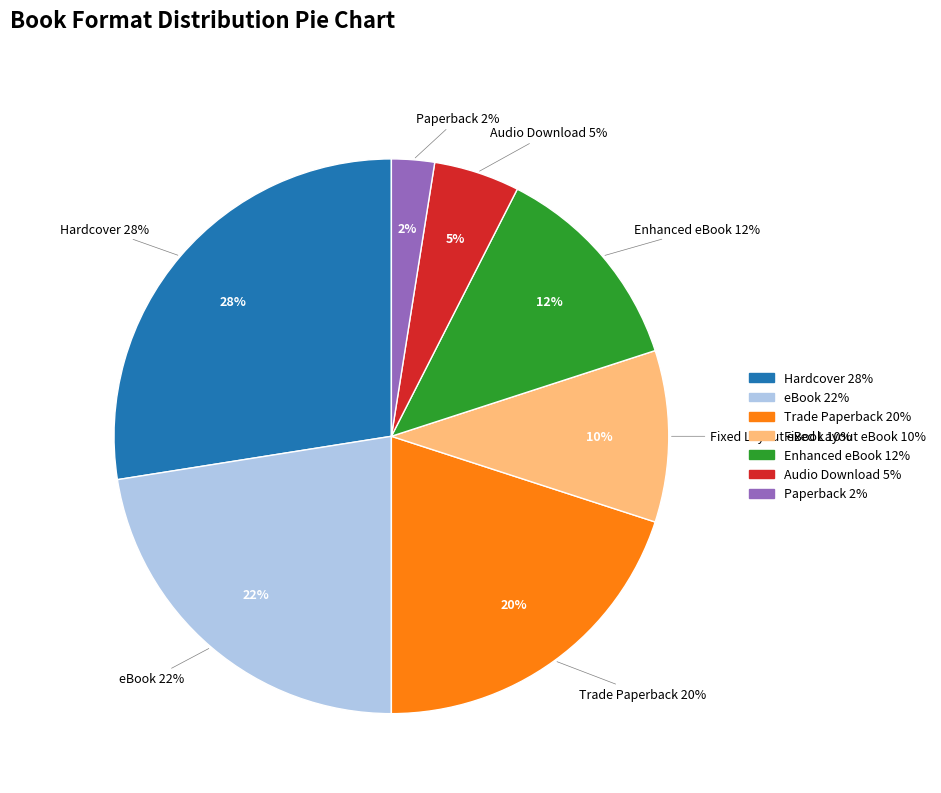

How many slices are in this pie chart?

7